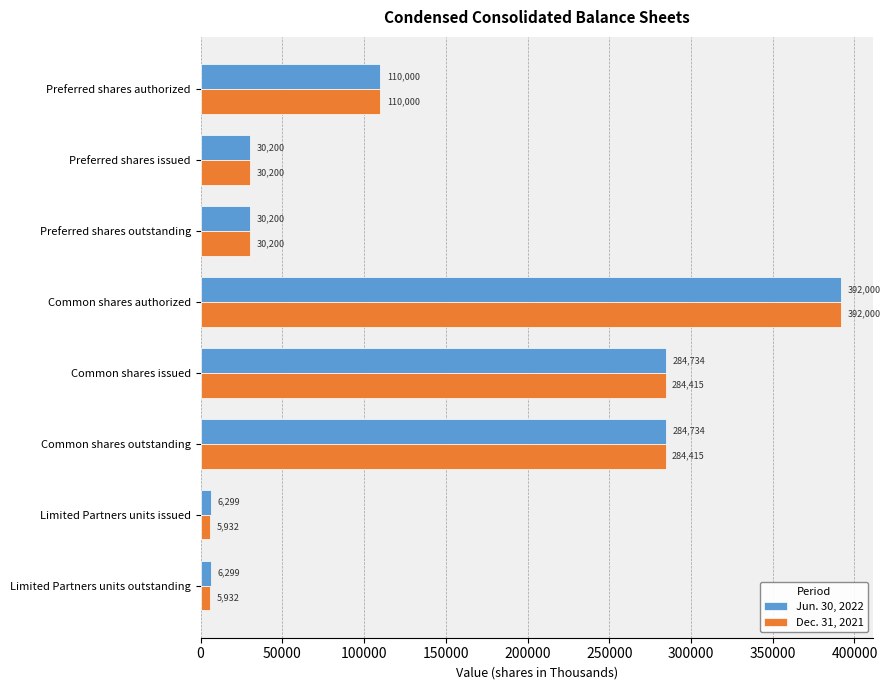

Which series has the widest spread of values?

Dec. 31, 2021